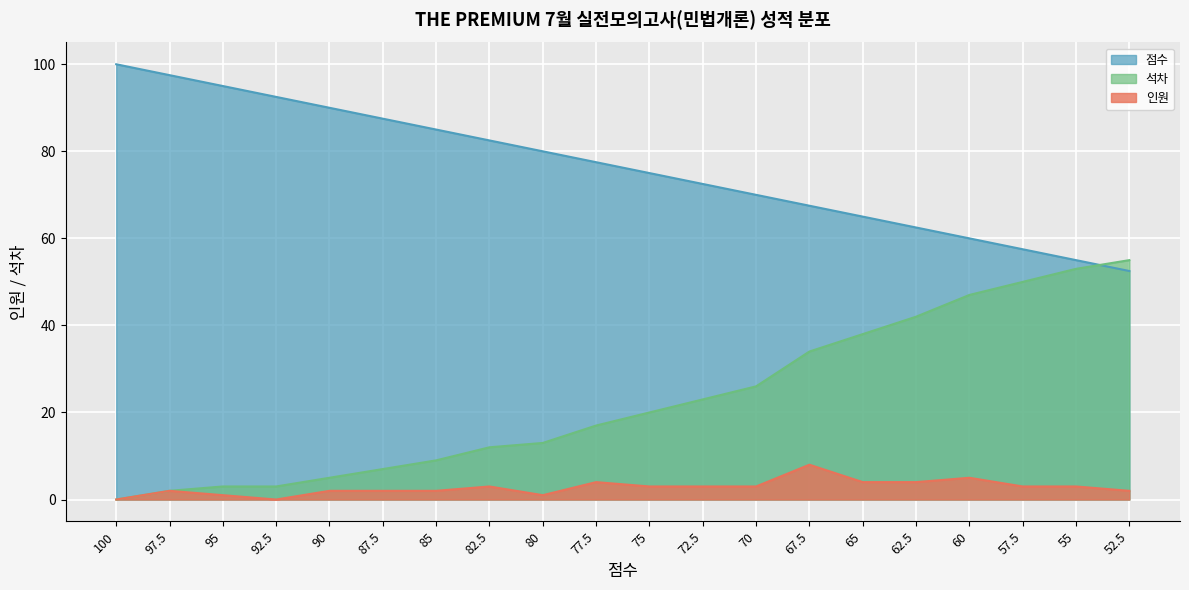

How many data points in 점수 are less than 77?

10